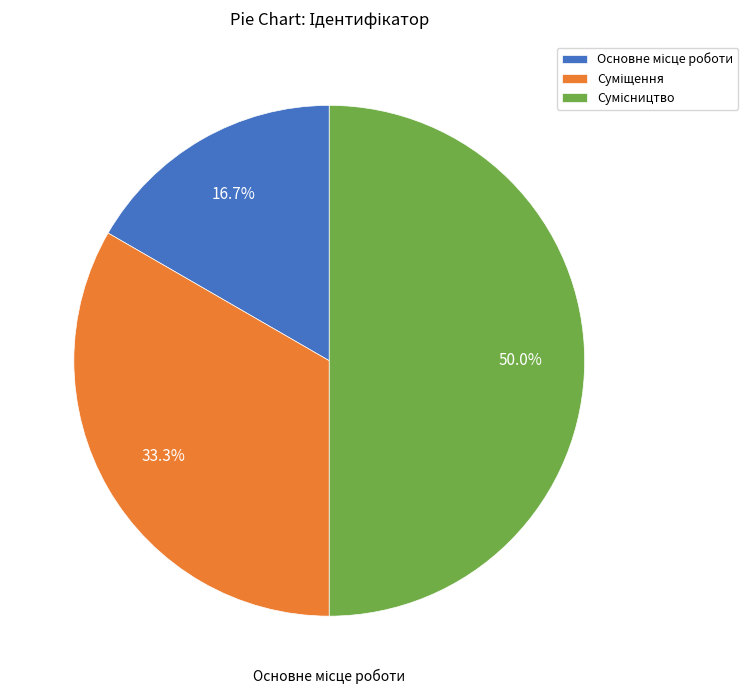

How many segments does this pie chart have?

3